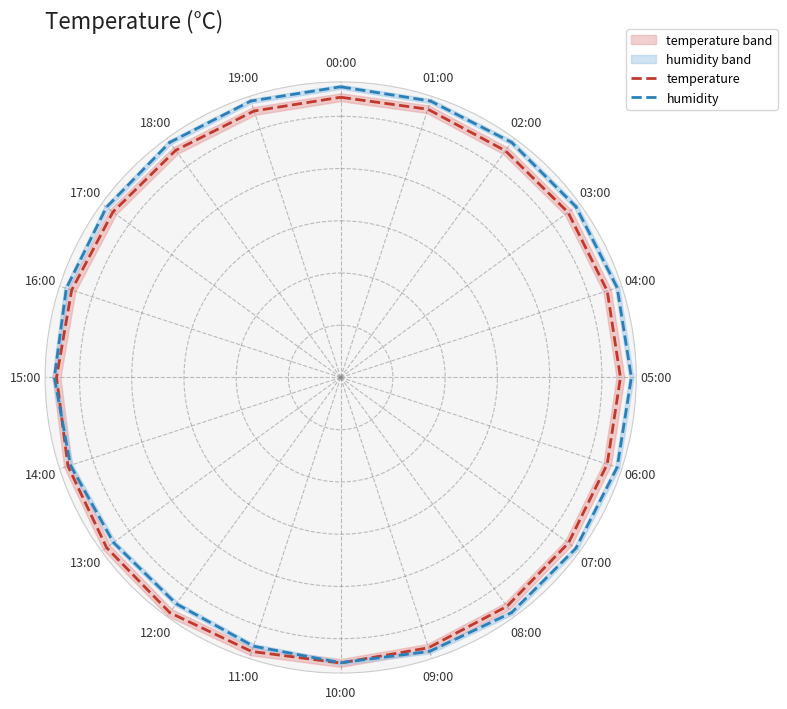

What is the sum of all humidity values?

231.8